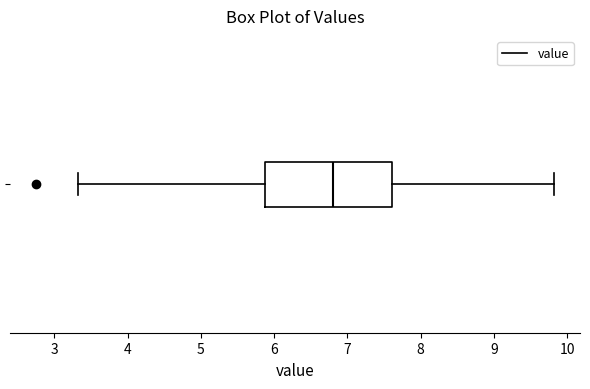

Where does the right whisker of the box end on the x-axis? The values are not printed on the chart, so give them approximately, as read against the axis.

9.8